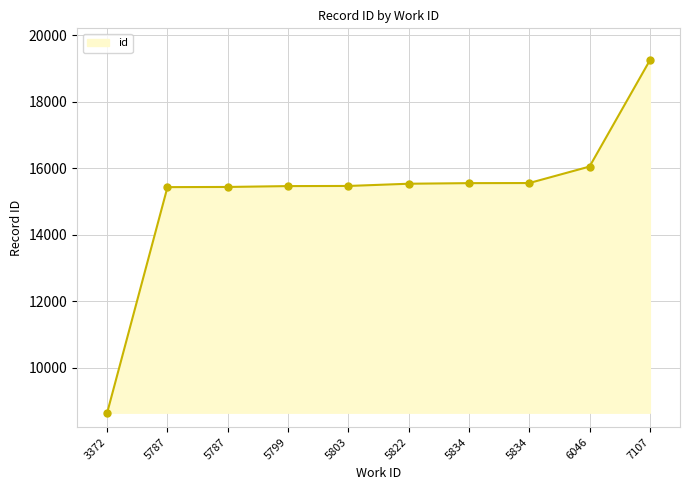

At which label is the value closest to 13950?

5787